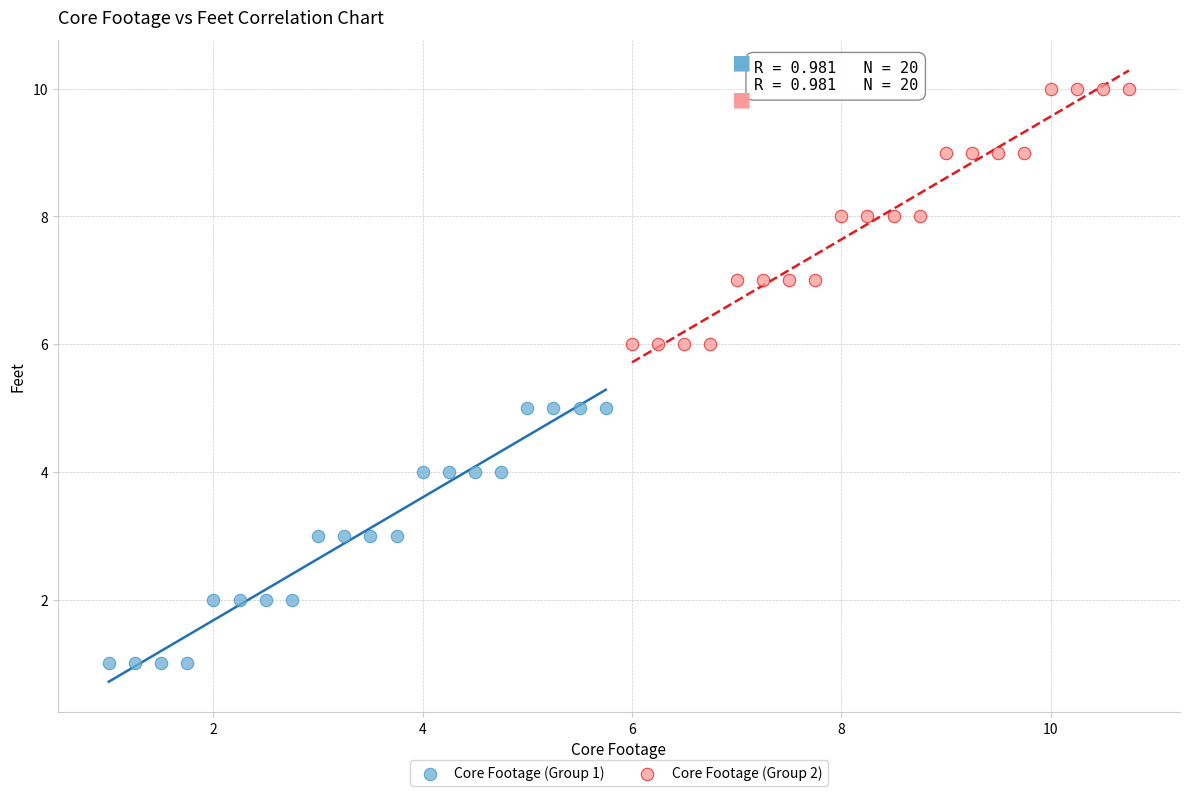

Which series contains the highest Y value?

Core Footage (Group 2)